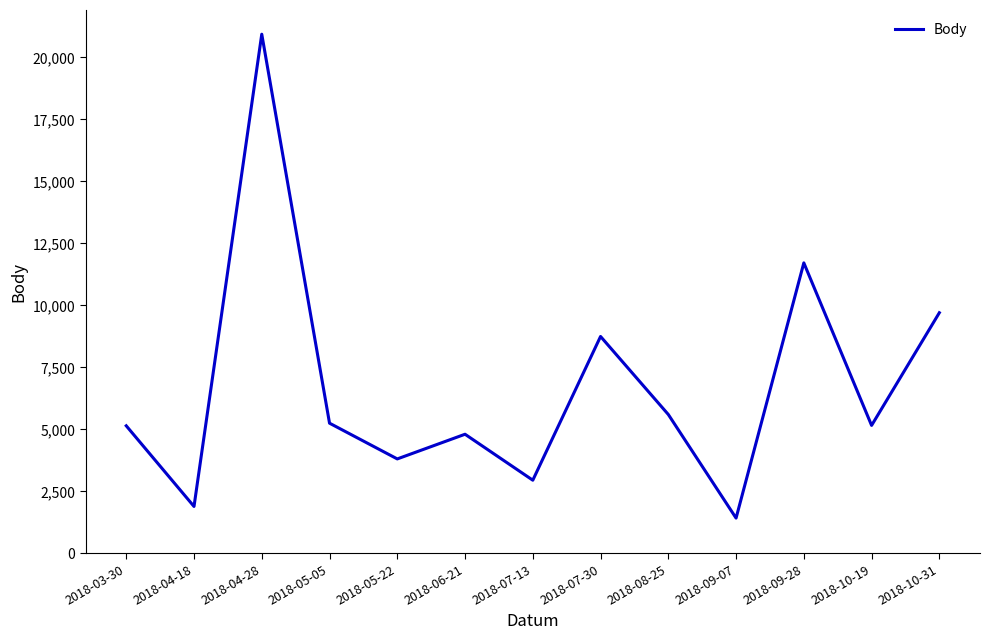

True or false: the data shows 6617 at 2018-05-22.

False